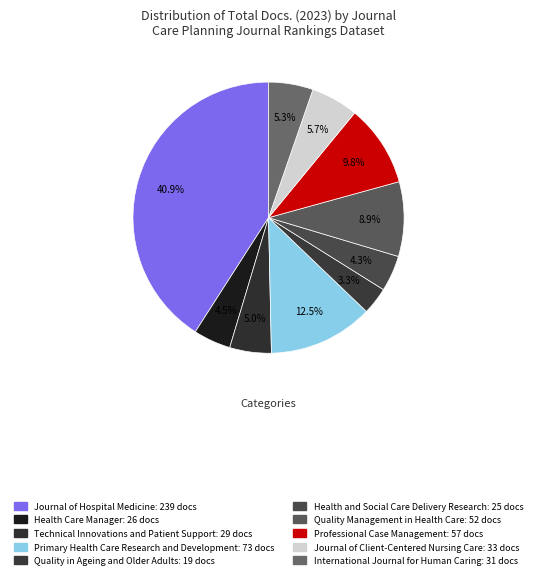

Is it true that Professional Case Management is 20% of the pie?

False